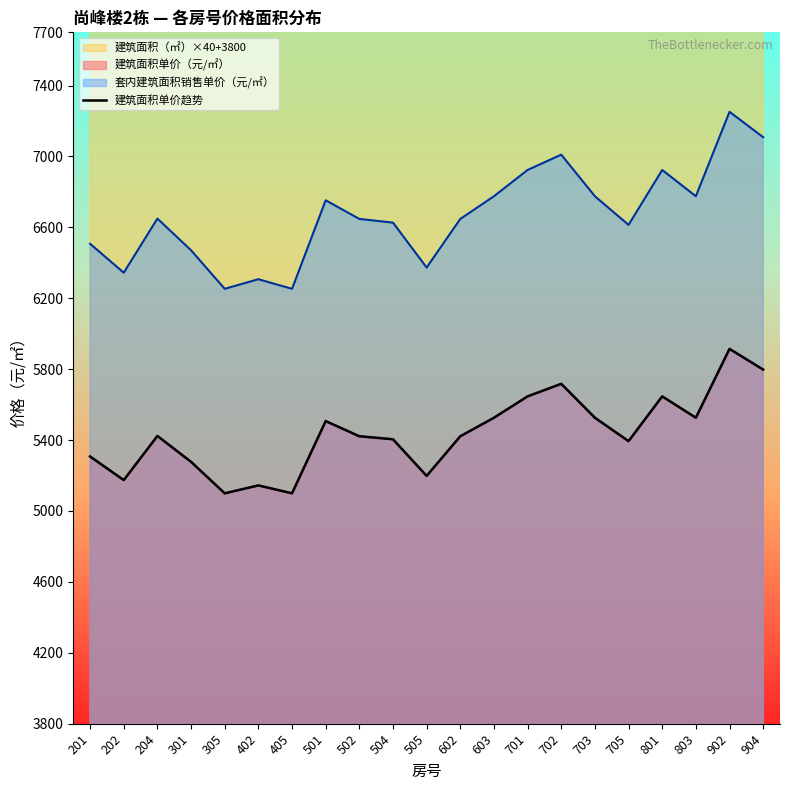

The value at 305 is 1161.4. True or false?

False